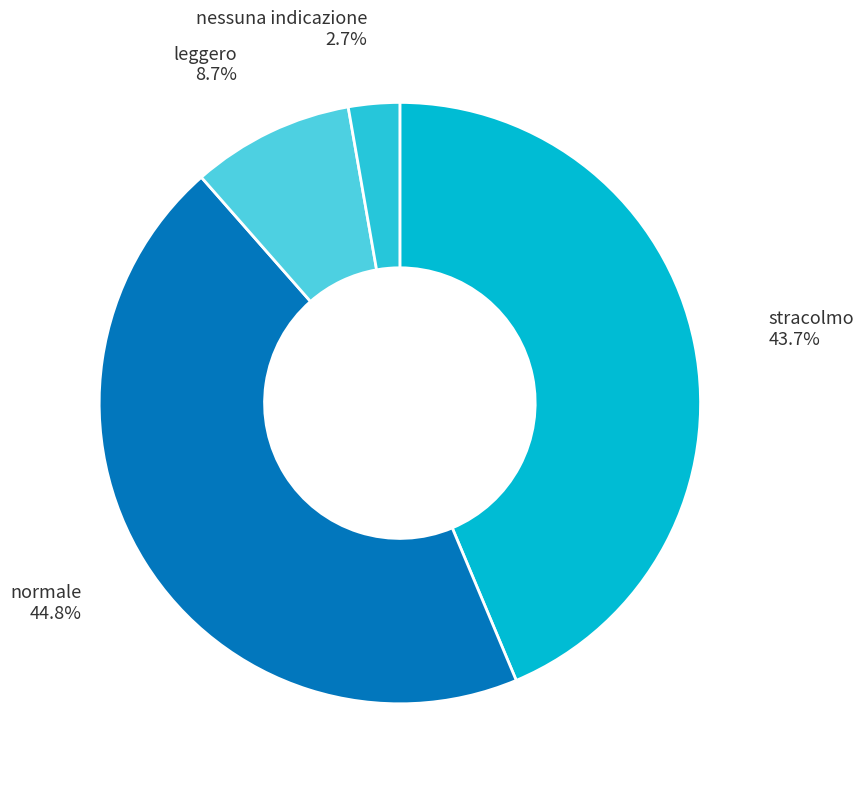

What is the smallest slice in the pie chart?

nessuna indicazione